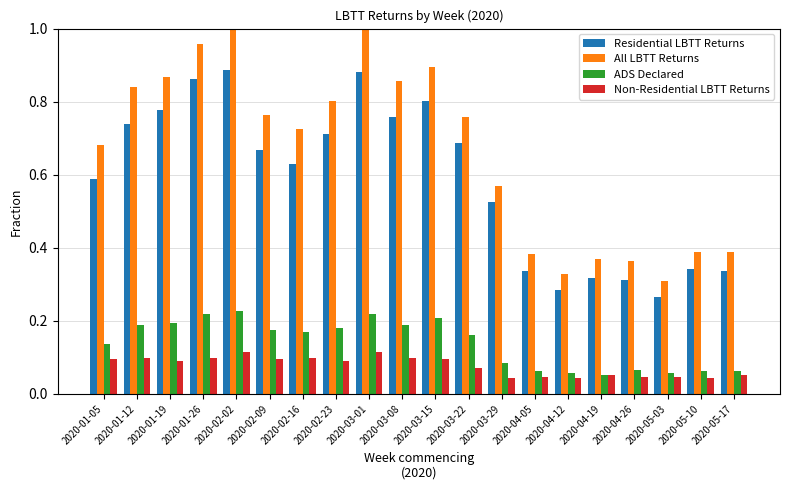

Are the bars horizontal?

No